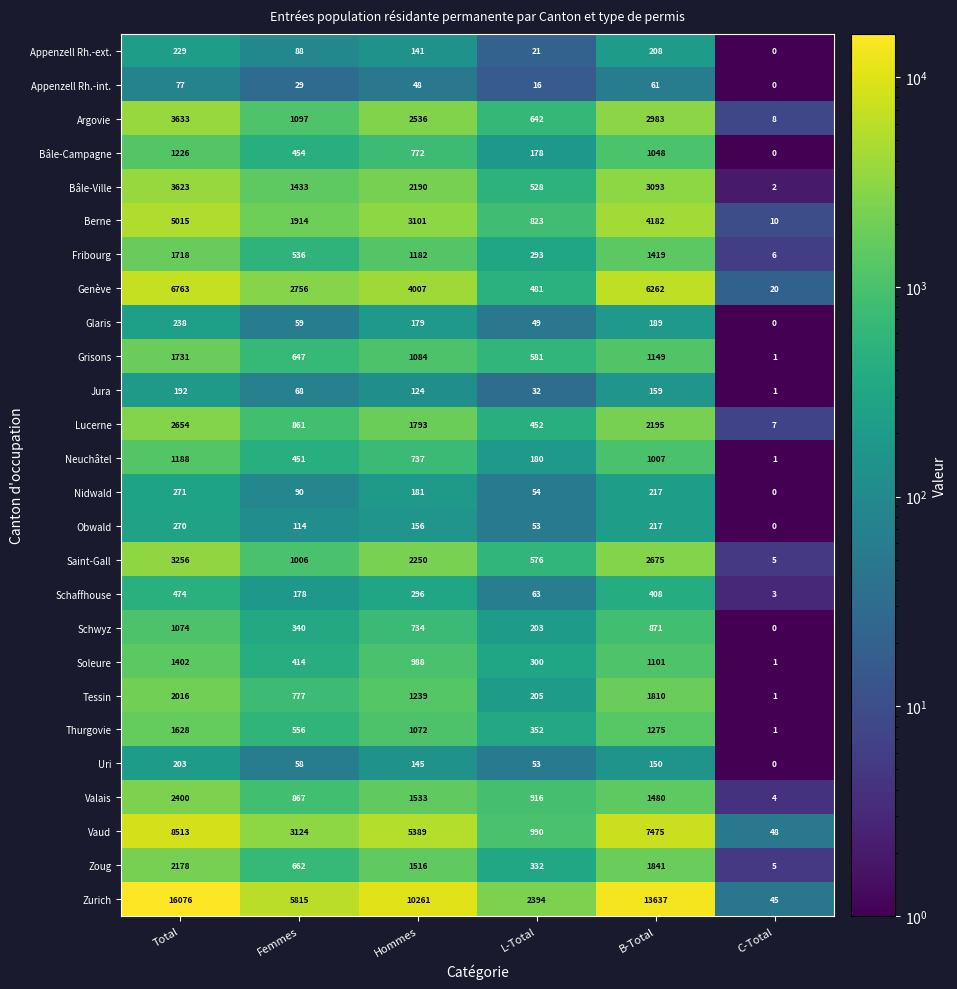

What is the maximum value for Thurgovie?

1628